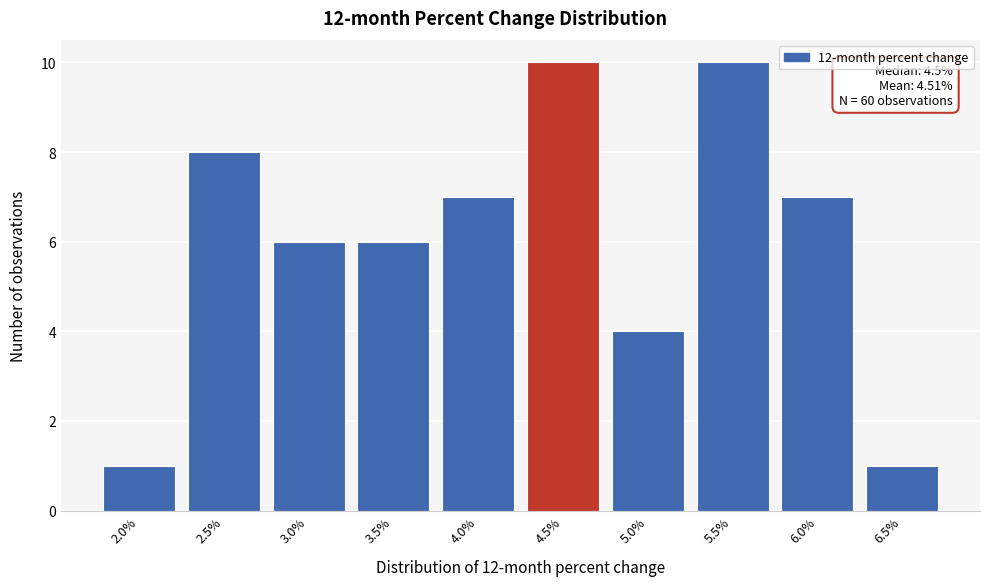

Reading left to right, list all the values displayed in this chart.

1	8	6	6	7	10	4	10	7	1